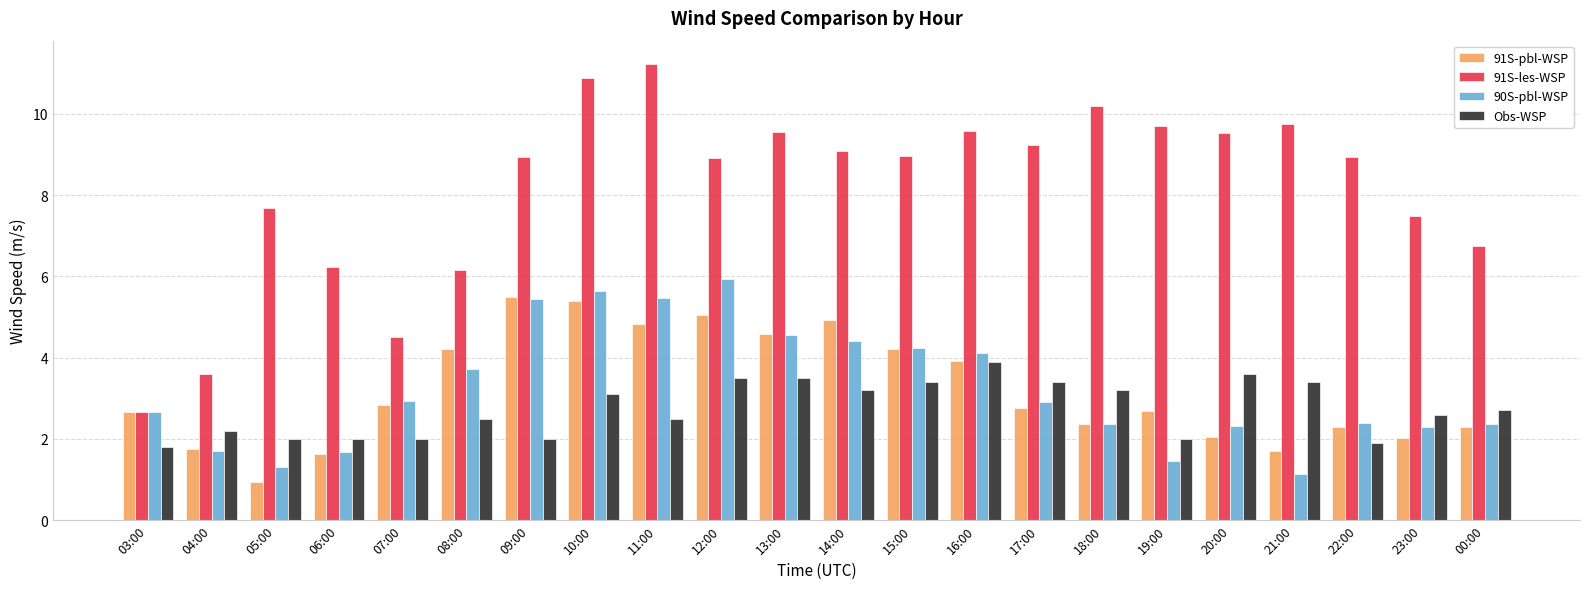

Is it true that 91S-pbl-WSP equals 2.8 at 07:00?

True